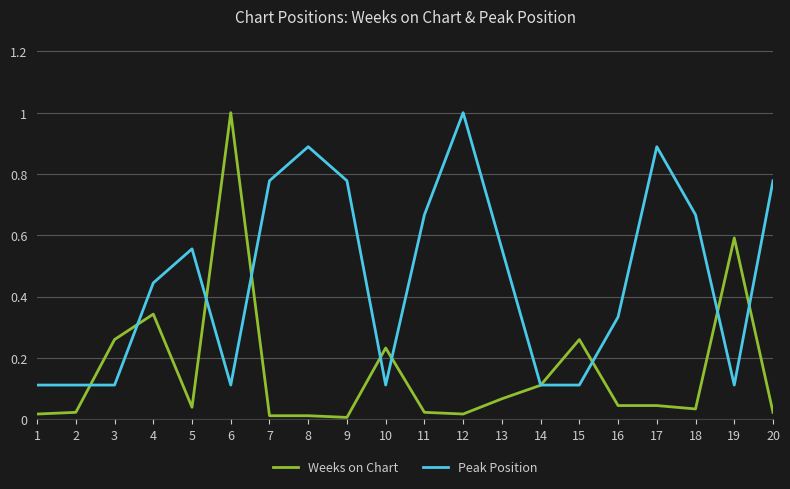

List the series in order of their overall mean, lowest first.

Weeks on Chart, Peak Position